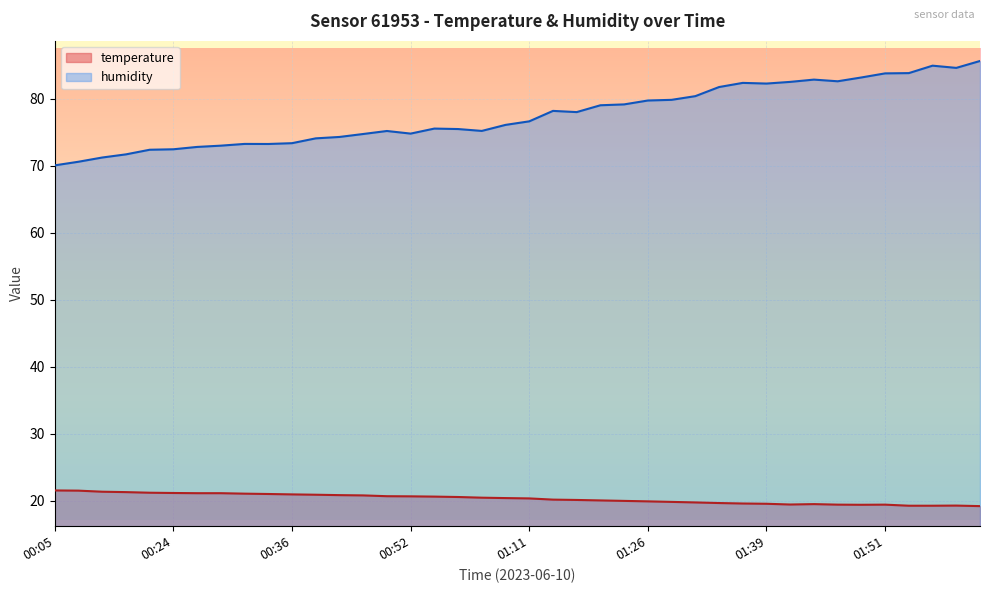

At which category does temperature reach its first local peak?

01:44